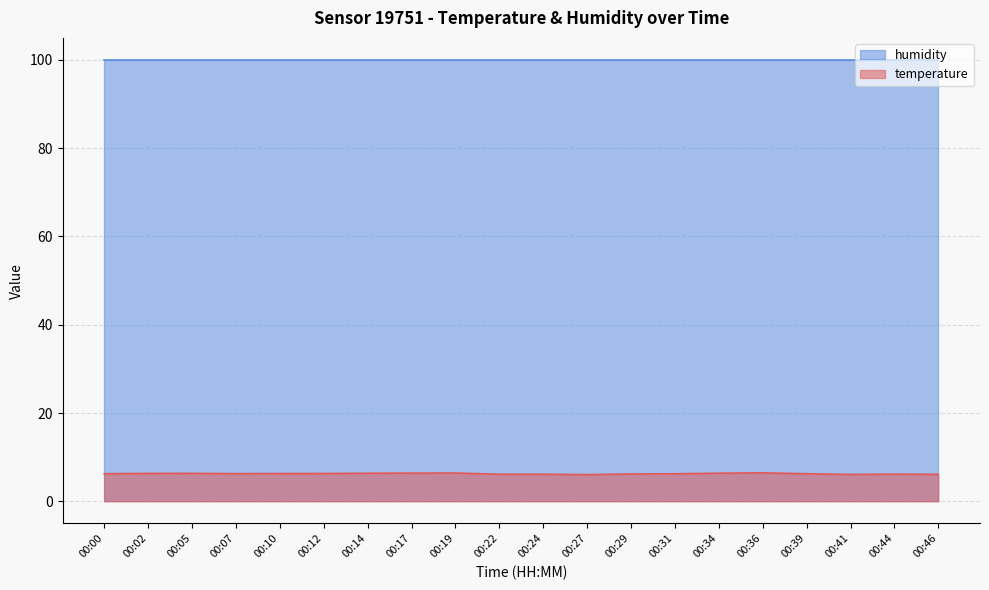

Approximately how many times larger is the value at 00:24 compared to 00:02?

1.0